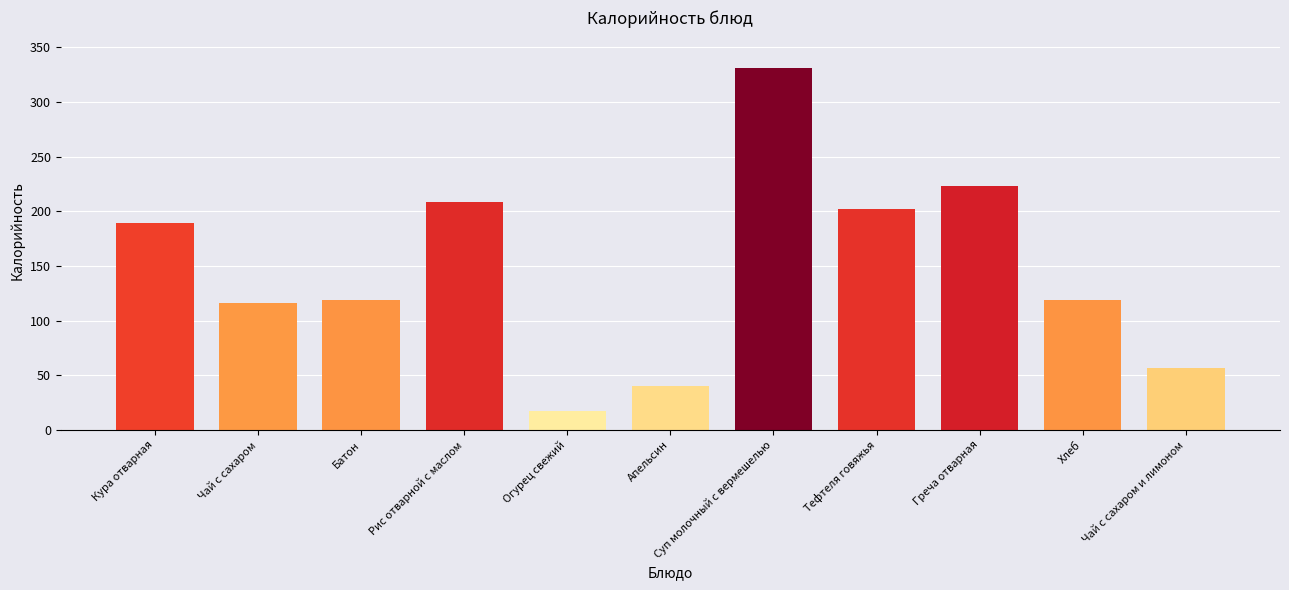

How many series are shown in this chart?

1